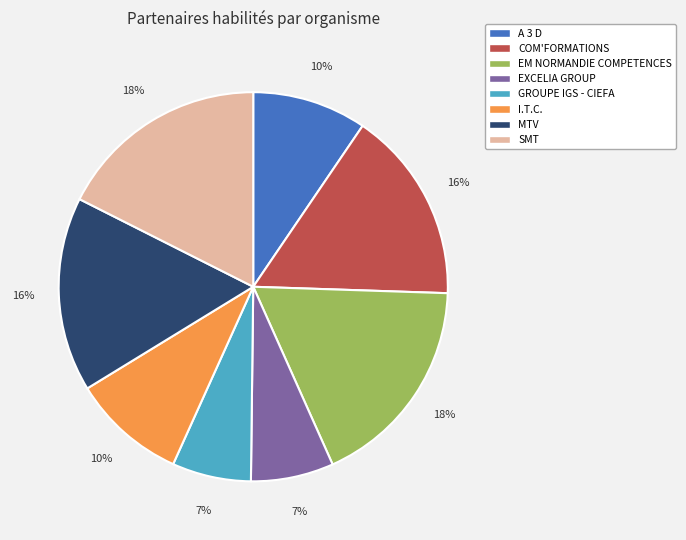

Is there any slice that represents more than half of the pie?

No